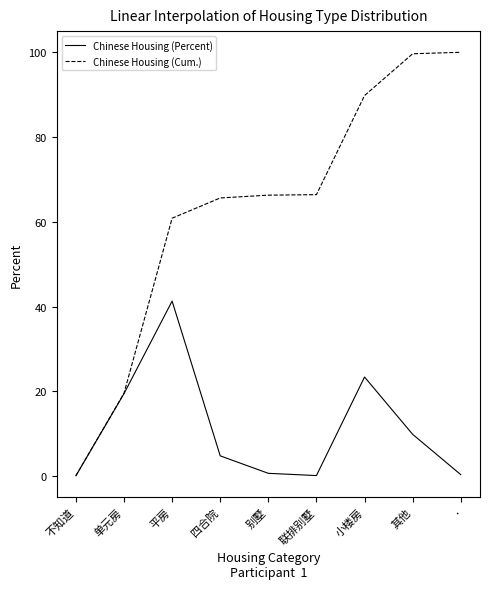

What is the sum of all Chinese Housing (Percent) values?

100.0